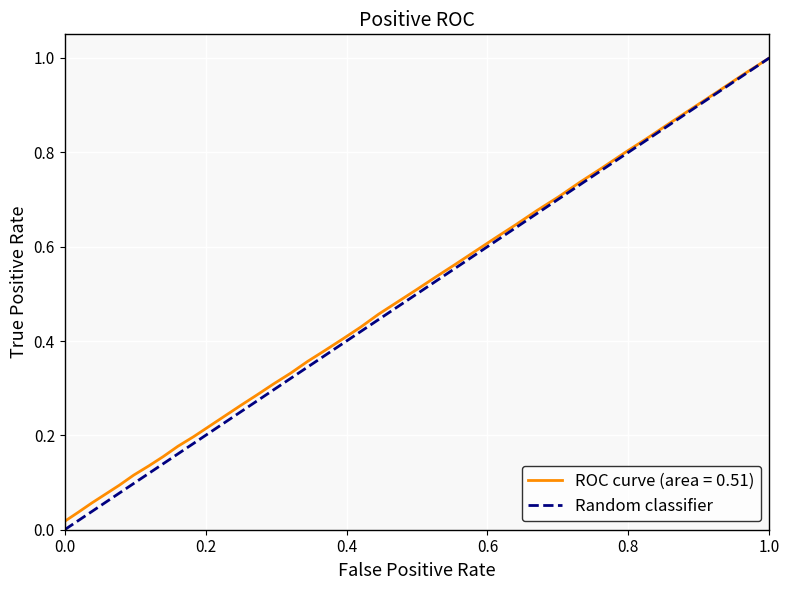

How many values are below 1?

1